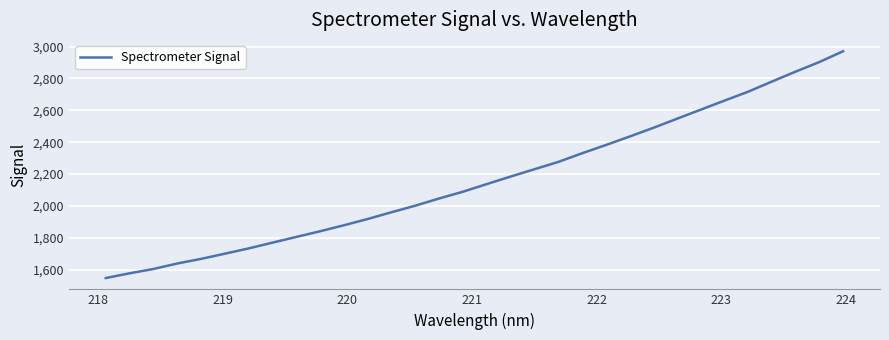

What is the minimum value shown in the chart?

1548.4